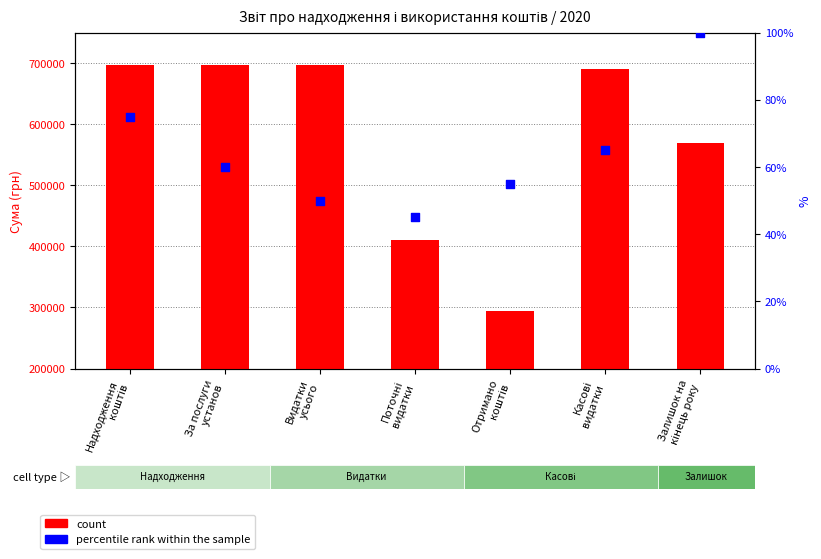

Which series has the largest total across all categories?

count